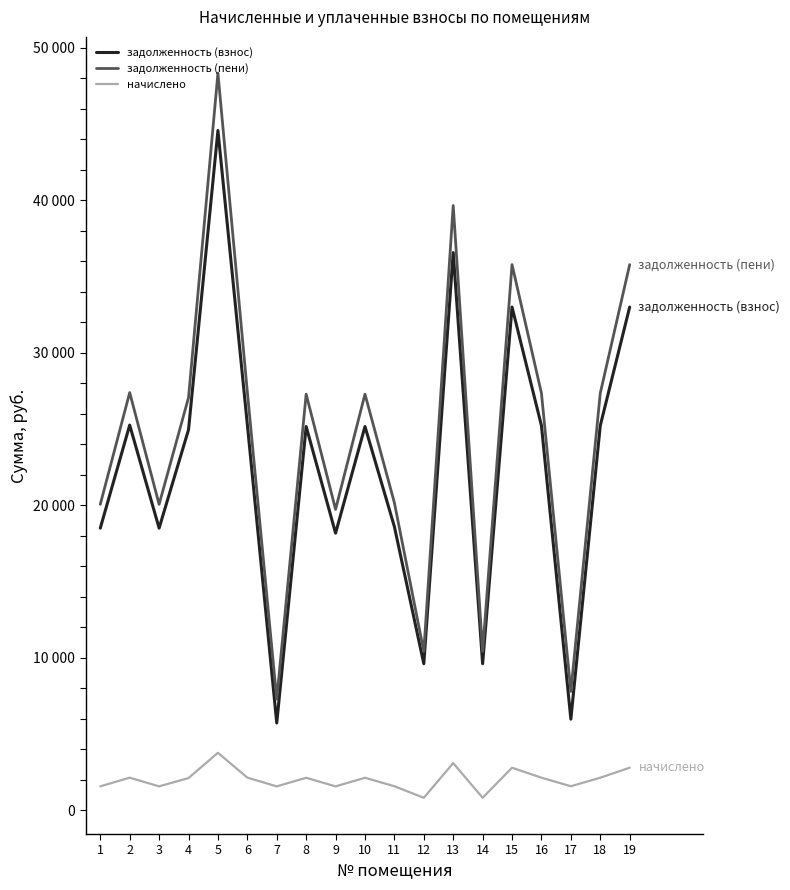

True or false: начислено has more than 2 interior local peaks.

True